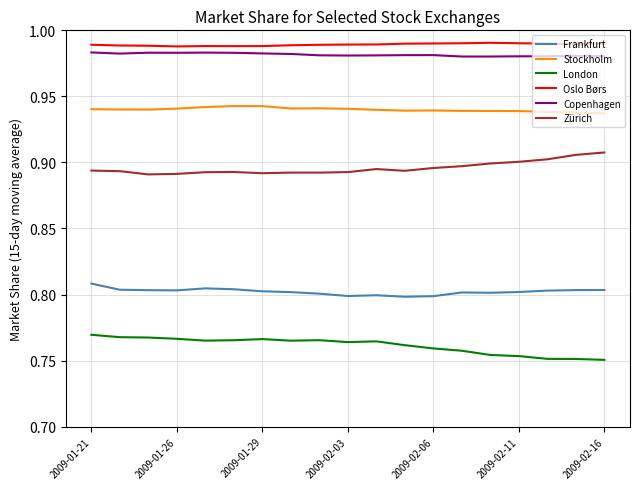

True or false: Copenhagen and Stockholm cross at least once.

False